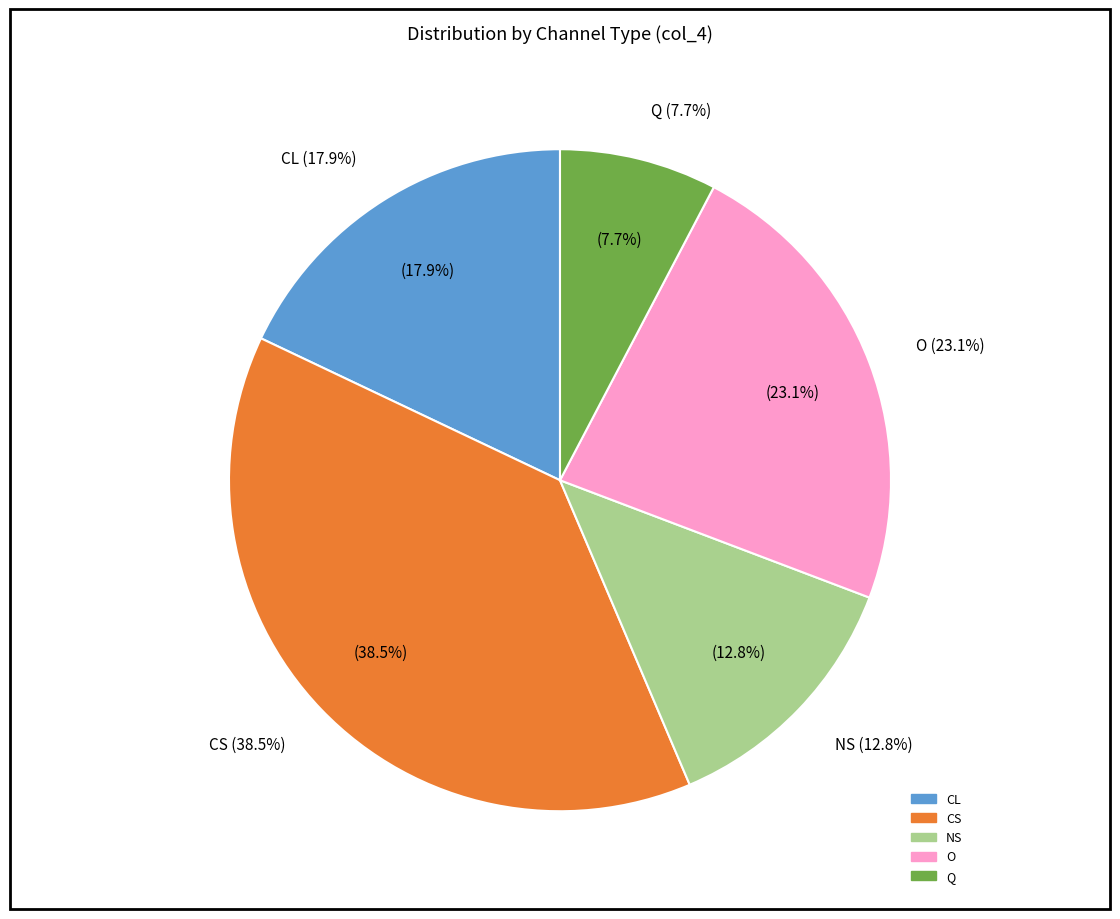

To the nearest percent, what is the difference between the O and CL slice percentages?

5%